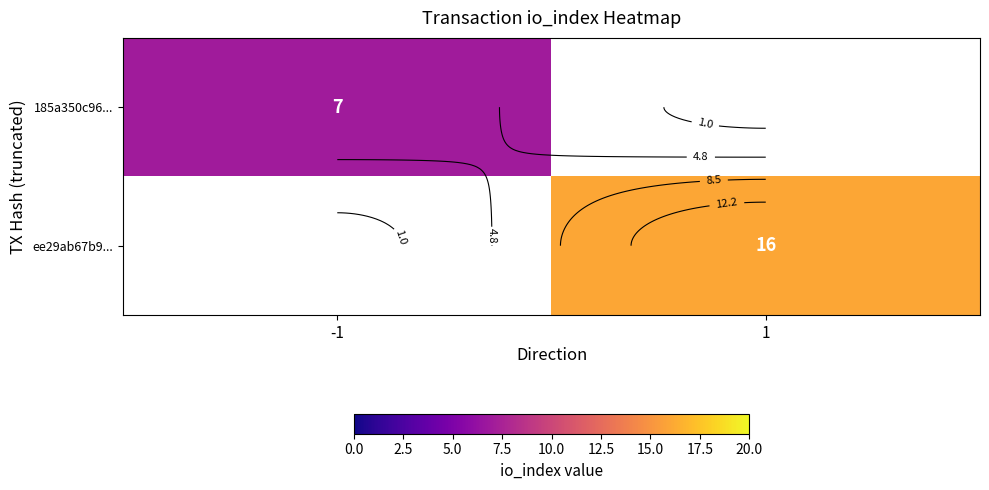

What is the maximum value shown in the chart?

16.0